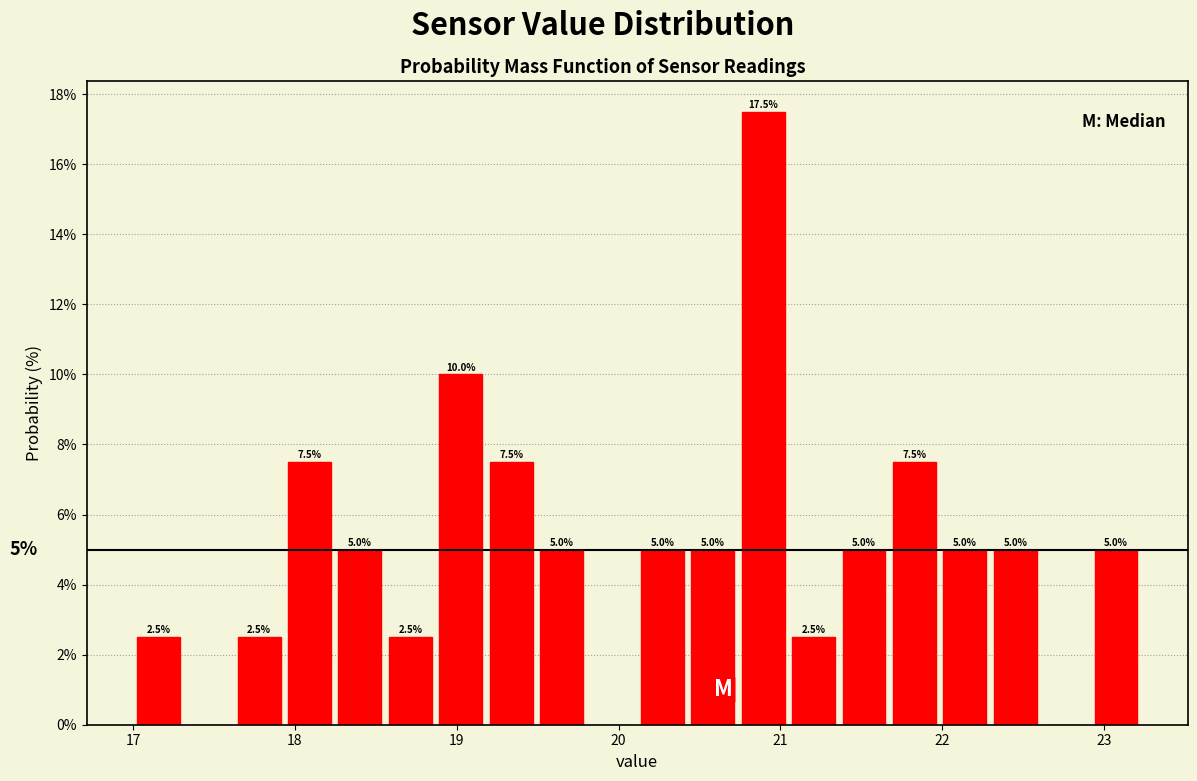

Read against the x-axis, roughly where is the centre of the tallest bar?

20.9